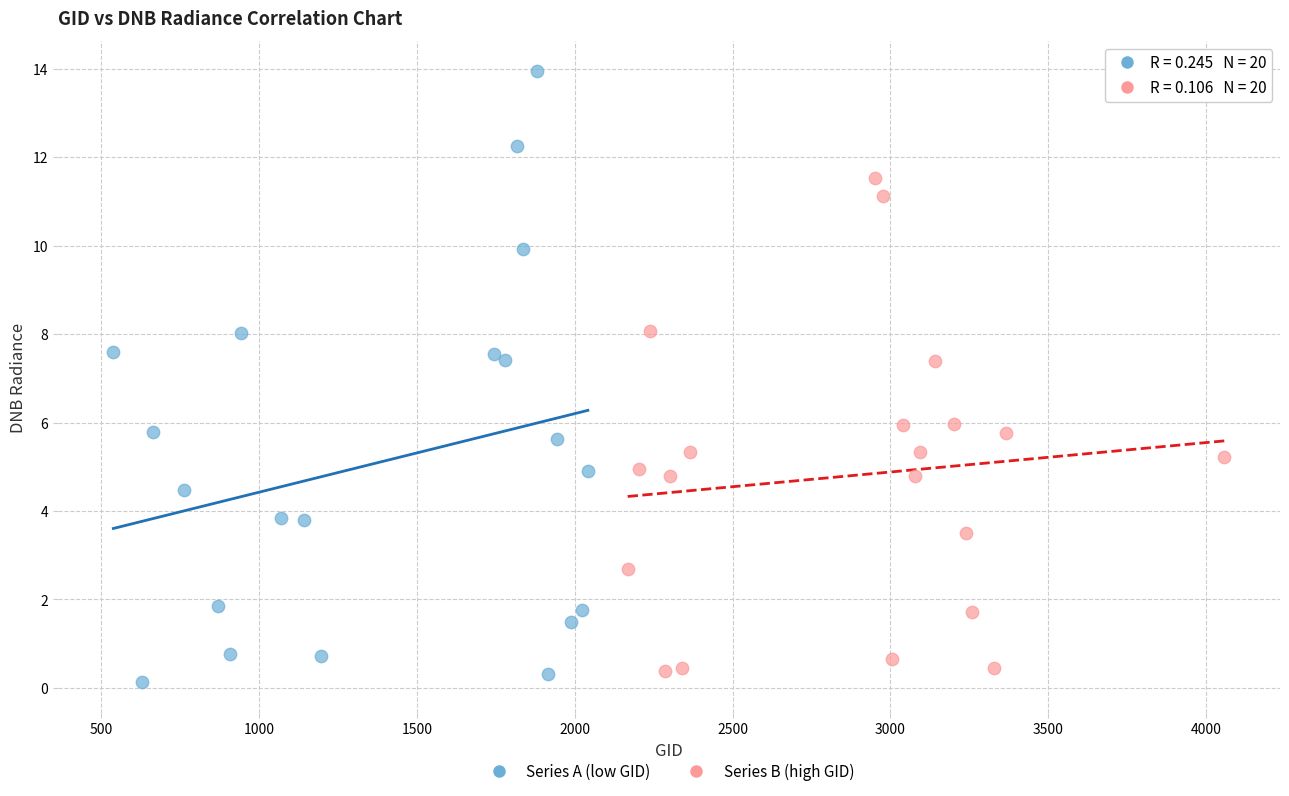

Which series has the largest Y range (max minus min)?

Series A (low GID)